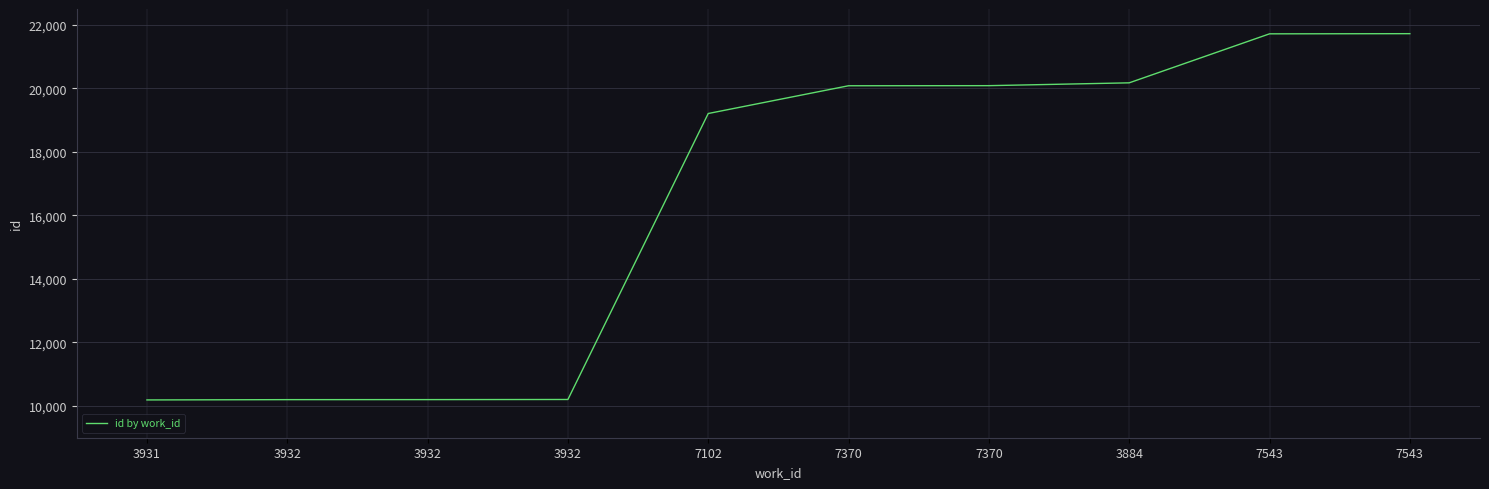

Is this an area chart (filled region under the line)?

No